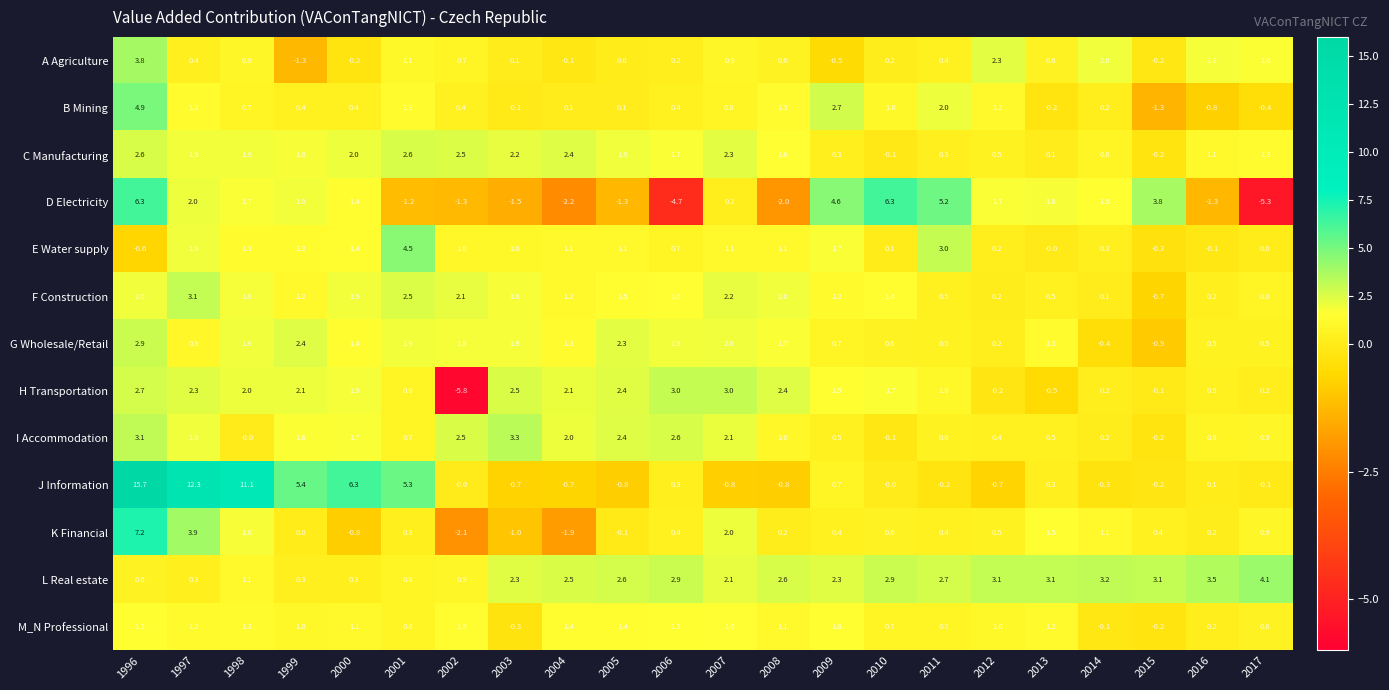

At which category is the sum across all series the highest?

1996